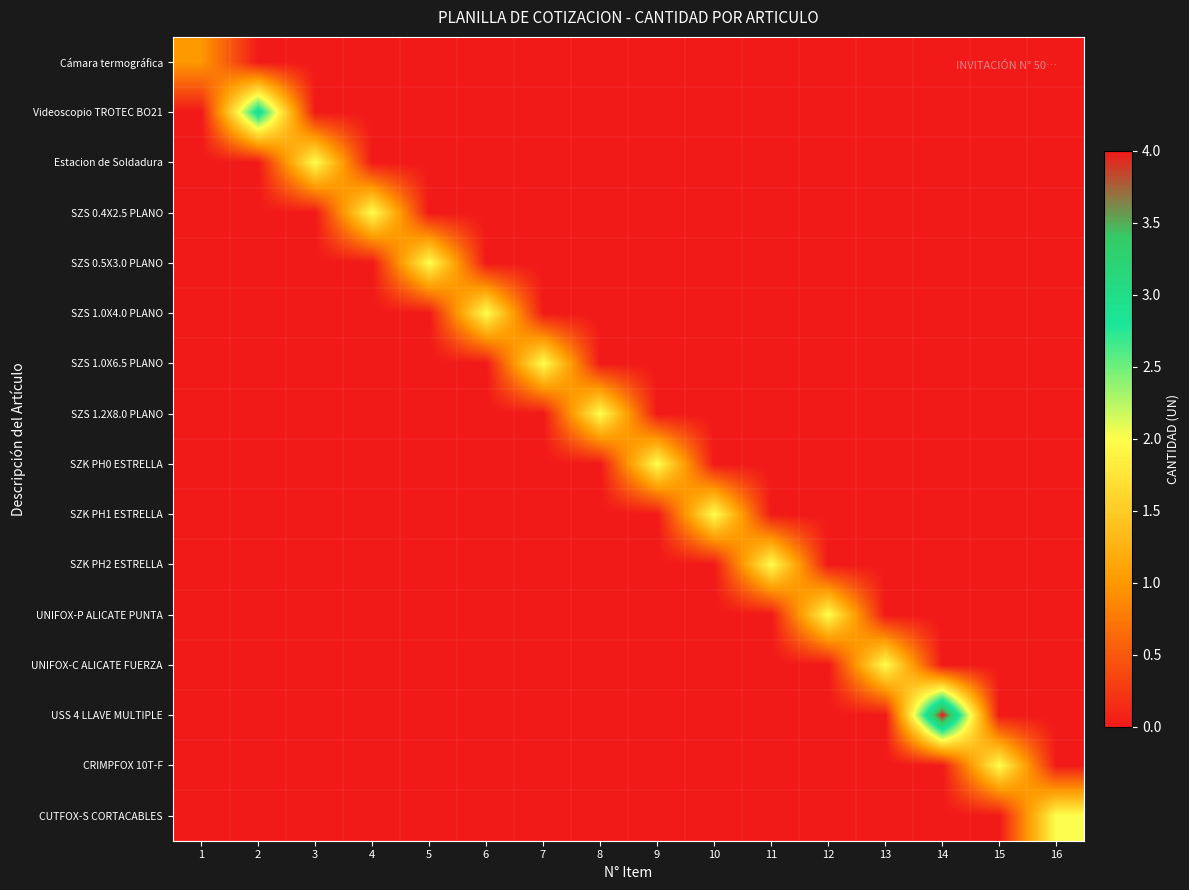

How many data points does each series have?

16